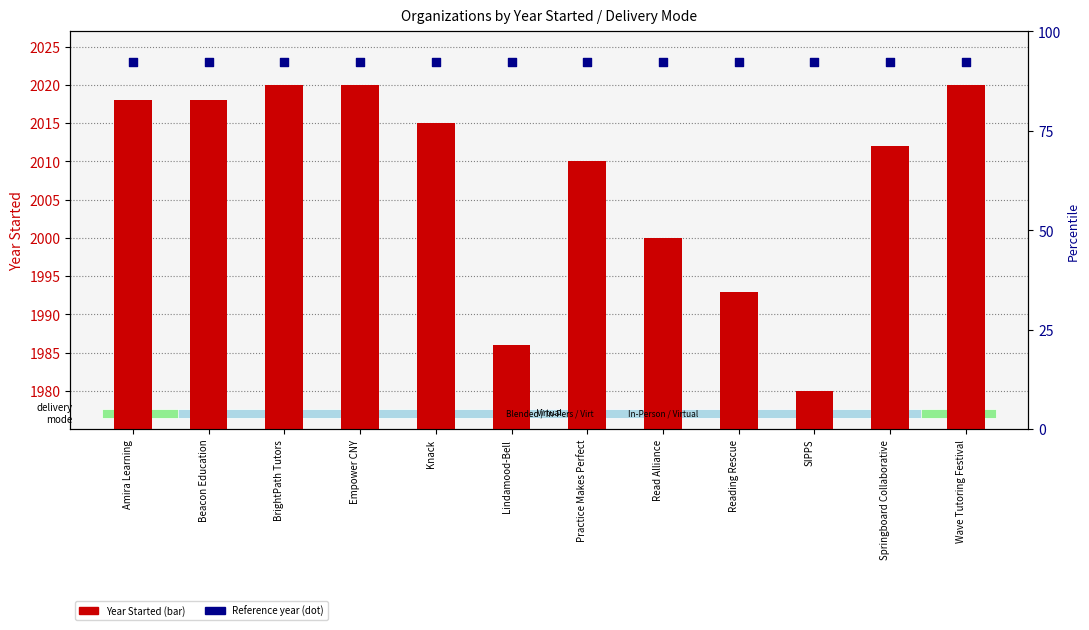

At which category is the sum across all series the highest?

BrightPath Tutors